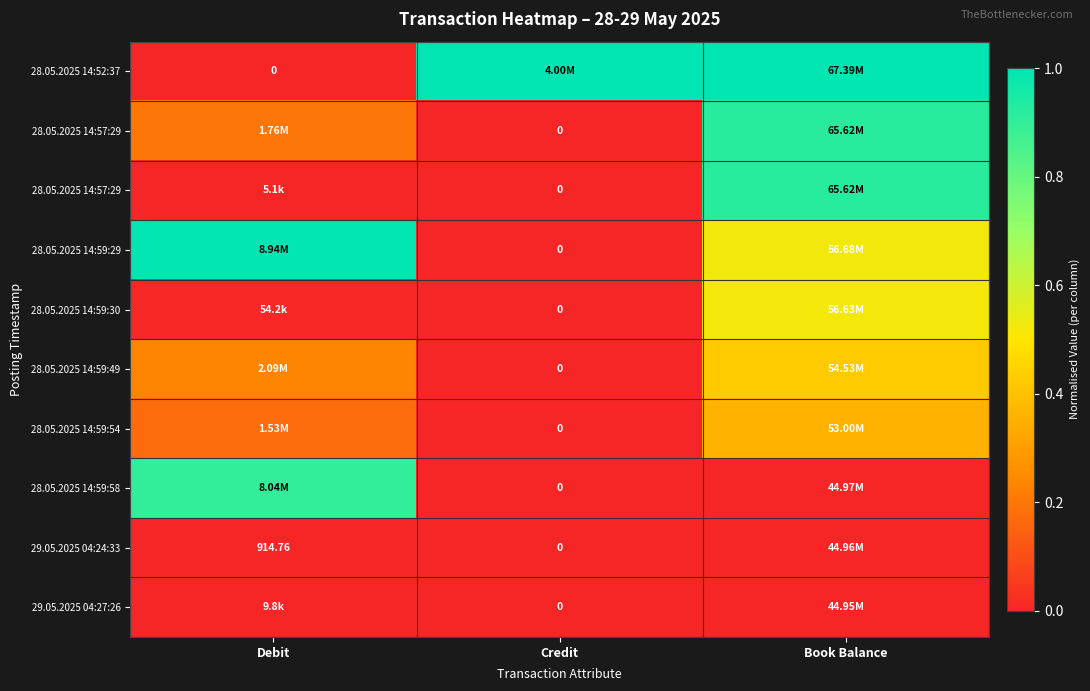

Between Debit and Book Balance, which is larger?

Book Balance